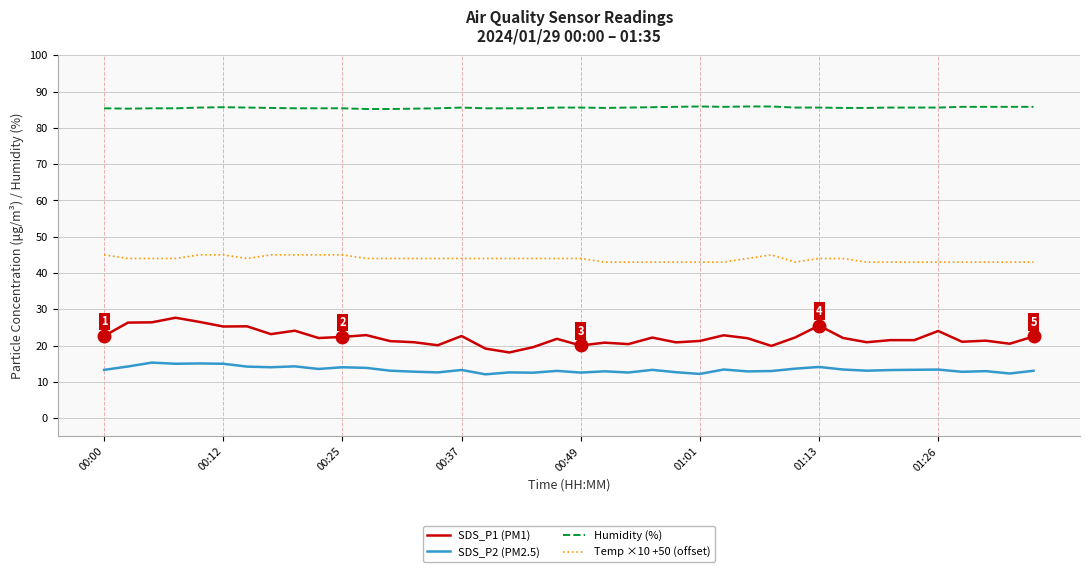

True or false: Temp ×10 +50 (offset) and SDS_P2 (PM2.5) cross at least once.

False